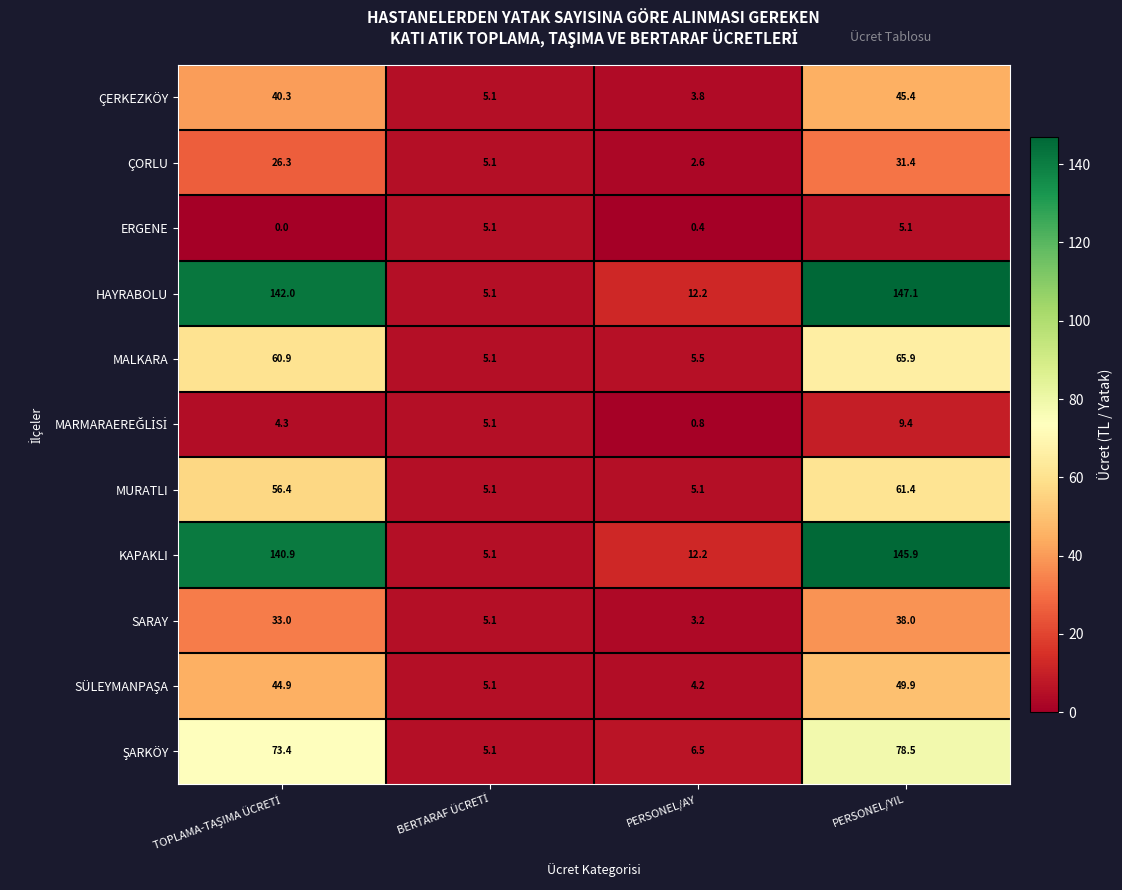

What is the sum of all MURATLI values?

128.0